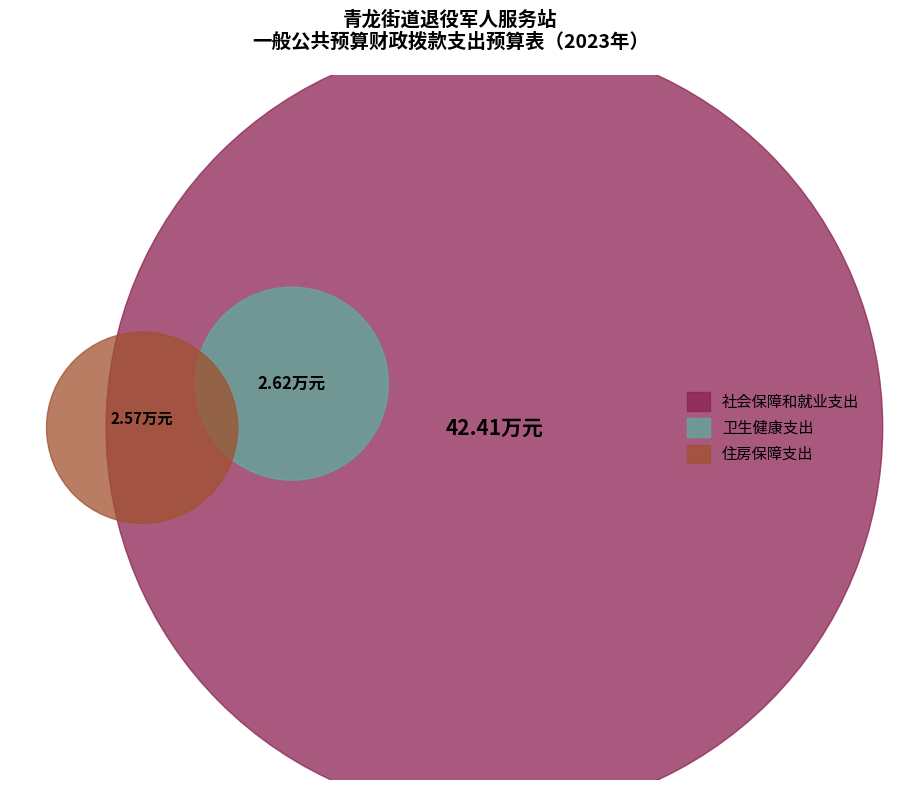

Does any single category account for the majority?

Yes